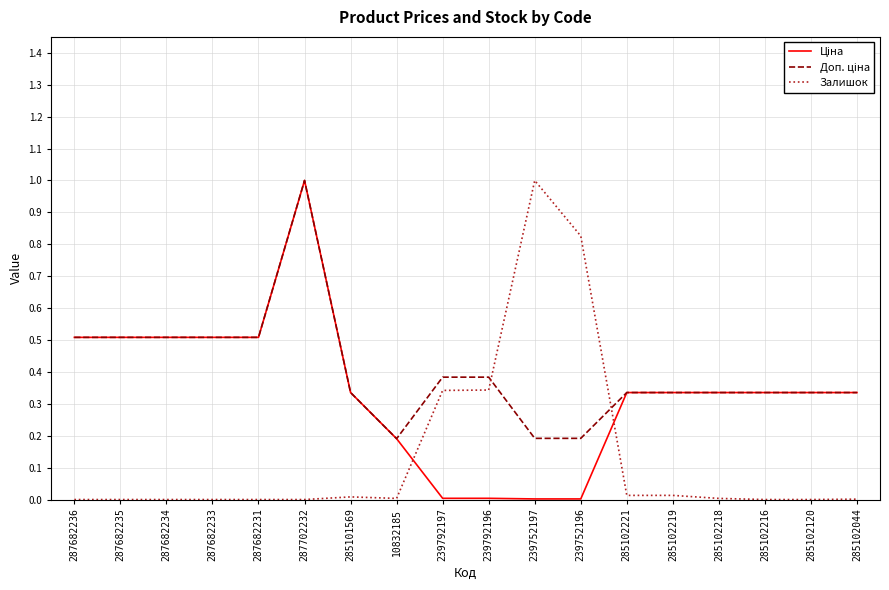

Is it true that Залишок equals 0.6 at 287682236?

False